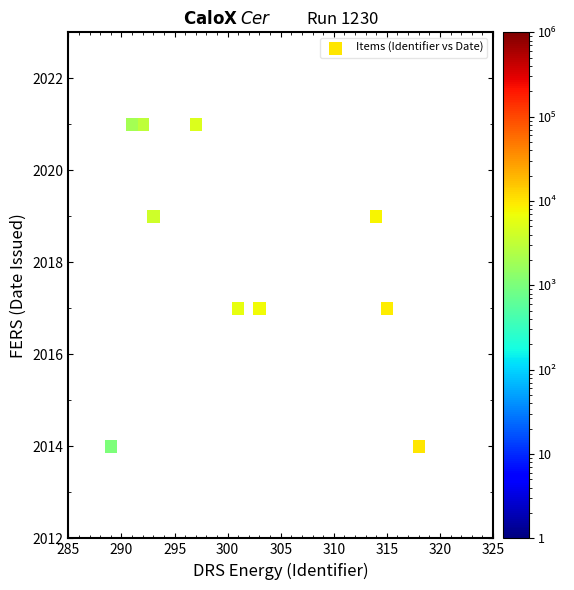

What is the average X value?

301